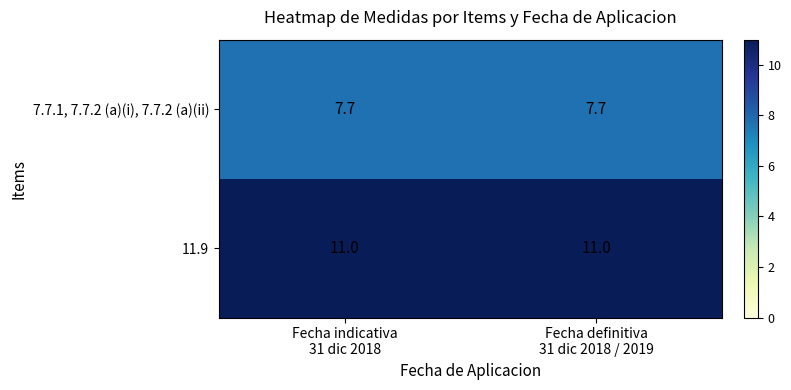

Reading left to right, what are all the values shown in this chart?

7.7.1, 7.7.2 (a)(i), 7.7.2 (a)(ii): 7.7	7.7
11.9: 11.0	11.0